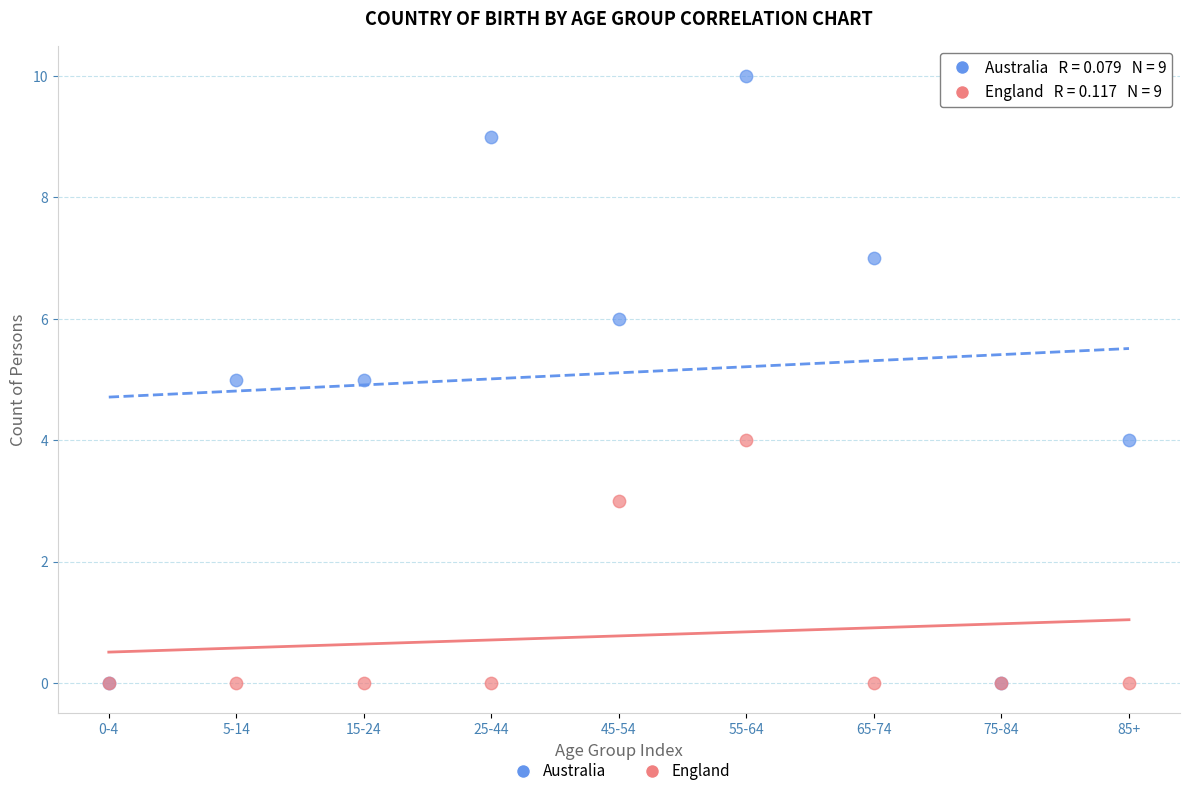

In the England series, what Y value is closest to 2?

3